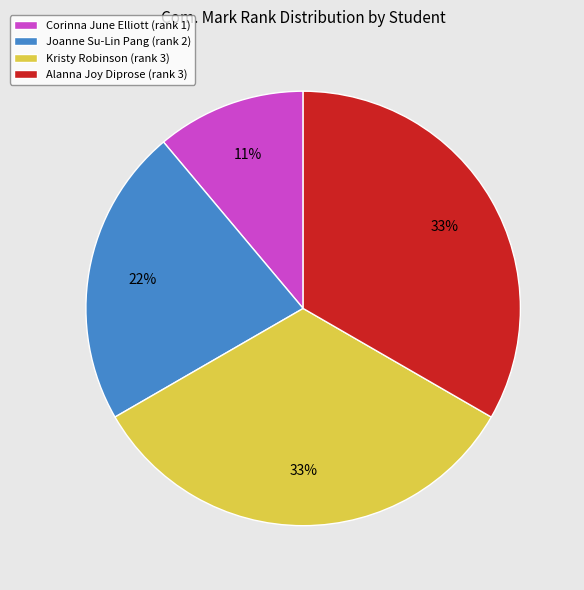

Is it true that Corinna June Elliott is 5% of the pie?

False